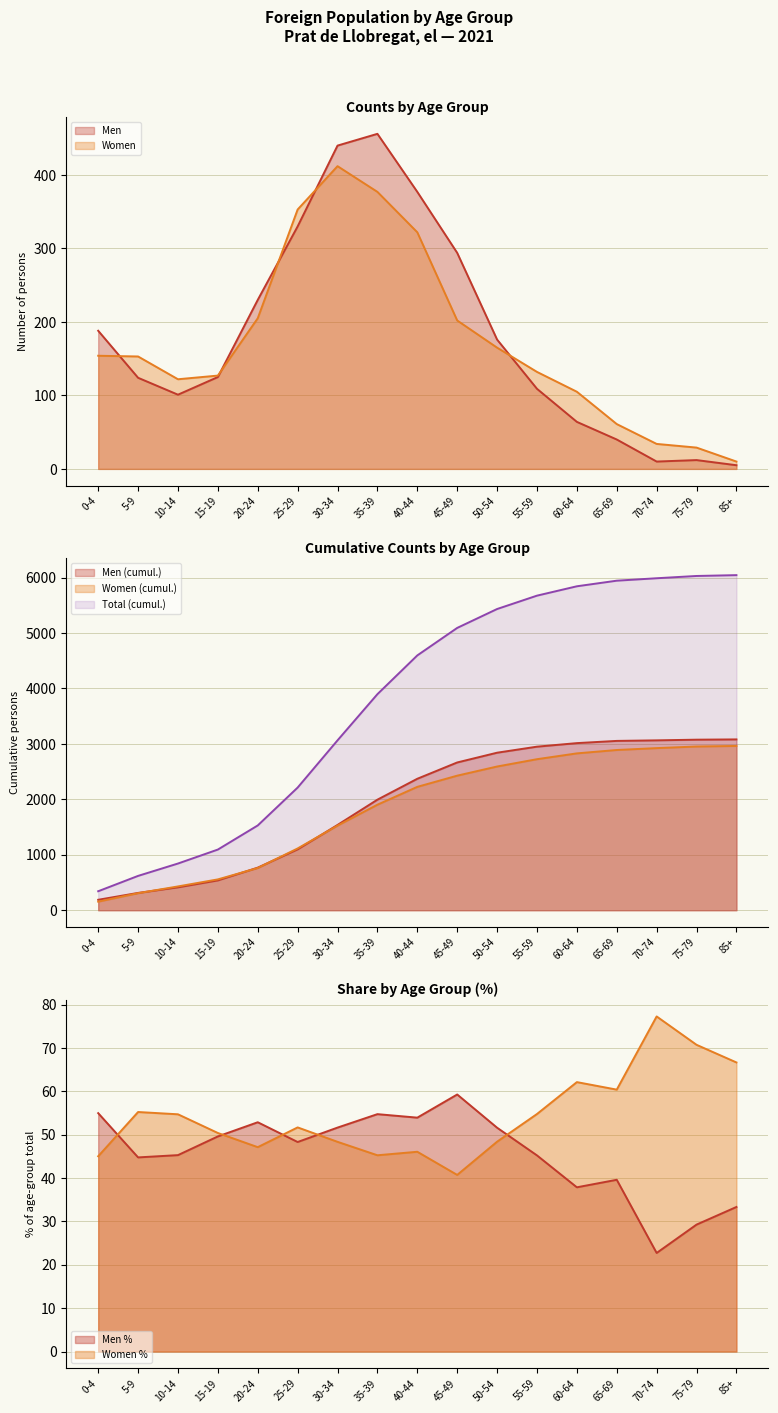

The Women series shows 127 at 15-19. True or false?

True